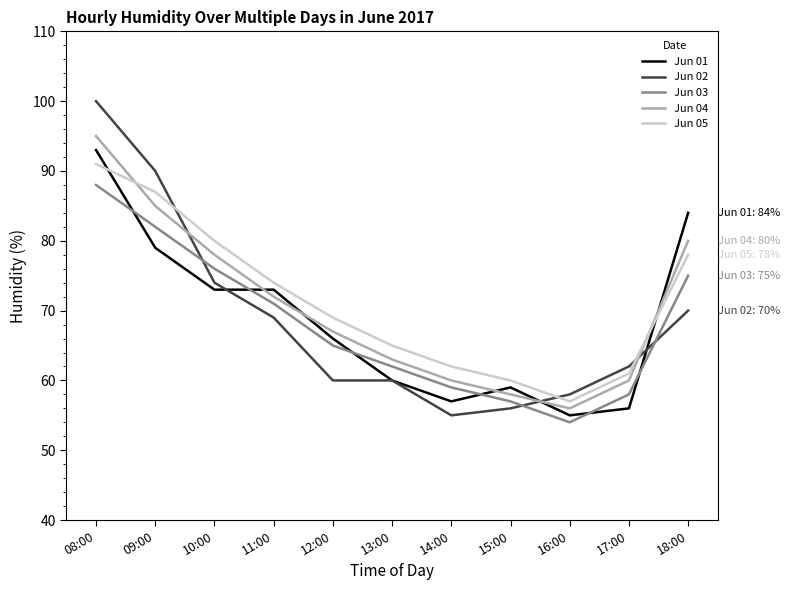

What position from the right is 09:00?

10